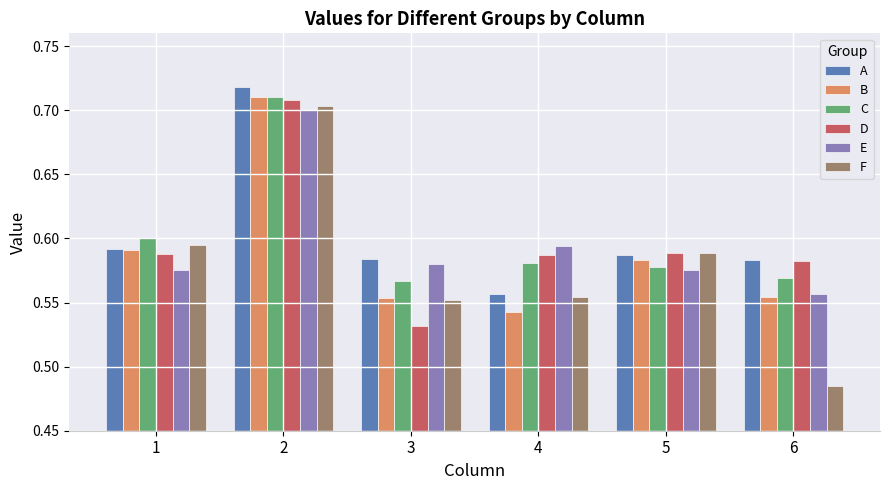

The value of D at 4 is 0.3. True or false?

False